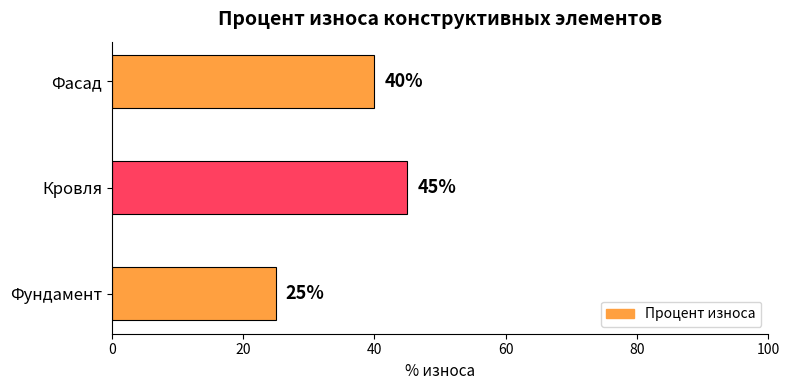

Approximately how many times larger is the value at Фундамент compared to Кровля?

0.6